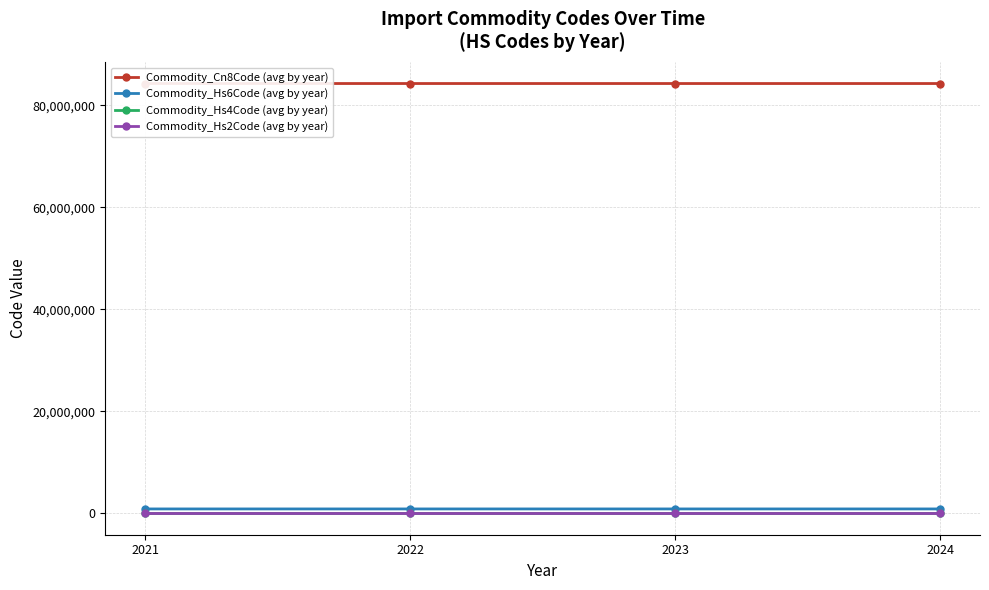

The value of Commodity_Hs2Code (avg by year) at 2021 is 18. True or false?

False